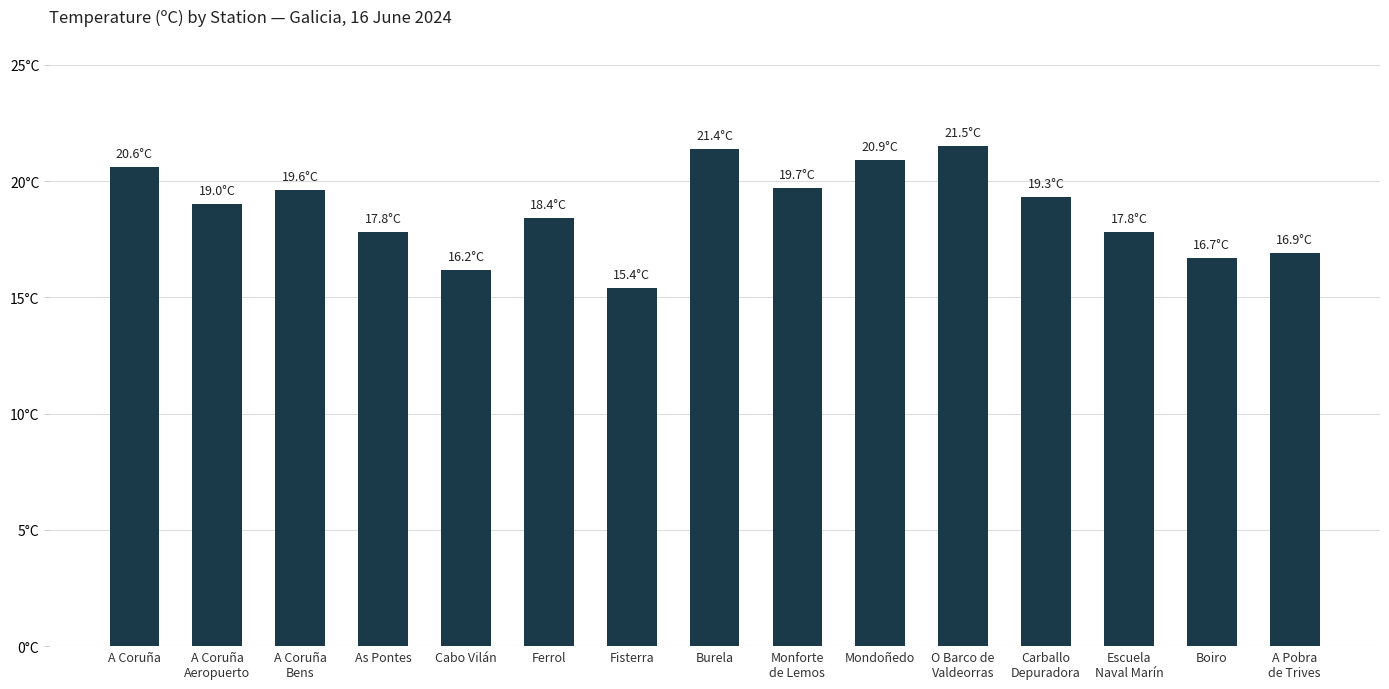

What is the value of the 14th bar from the left?

16.7